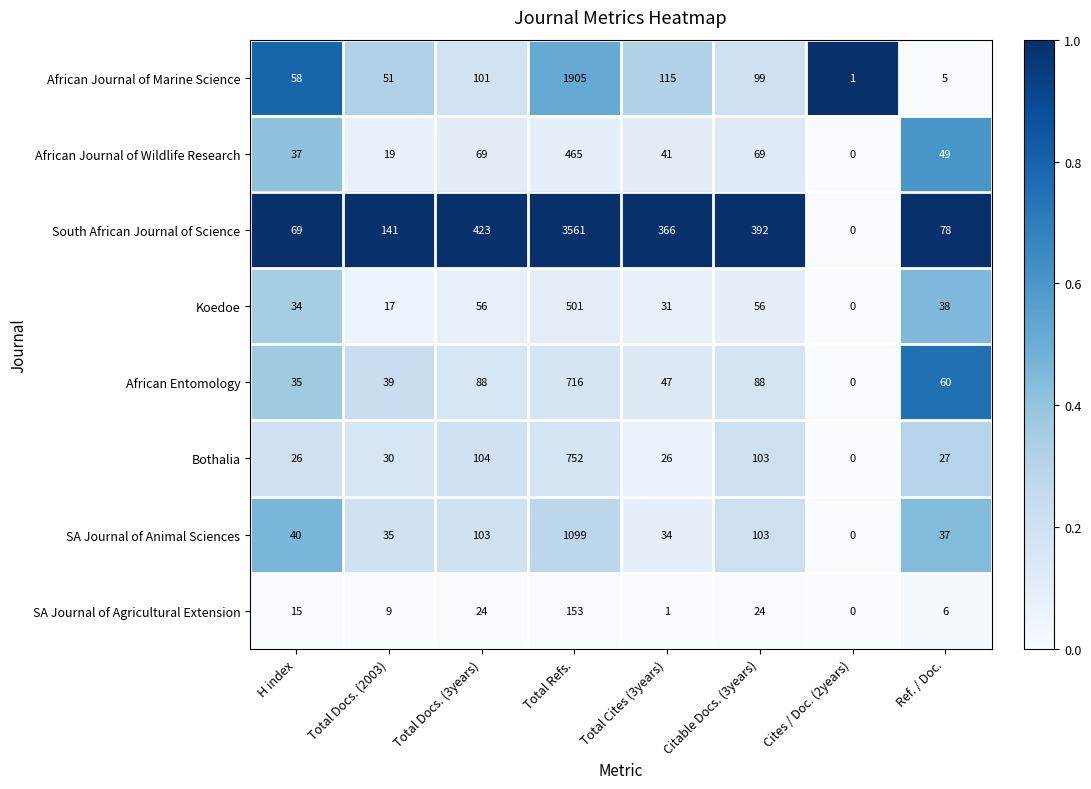

At which label is South African Journal of Science closest to 1780?

Total Docs. (3years)